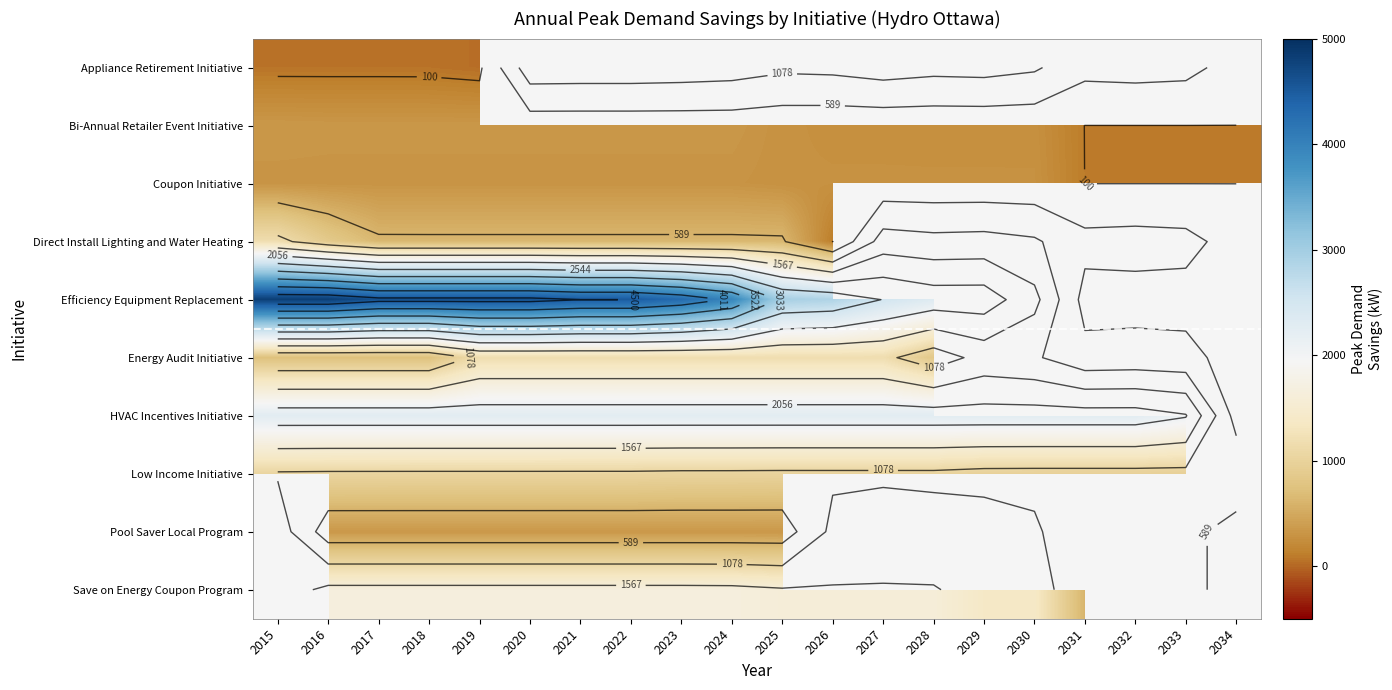

Is the value of Direct Install Lighting and Water Heating at 2018 greater than the value of Energy Audit Initiative at 2032?

No